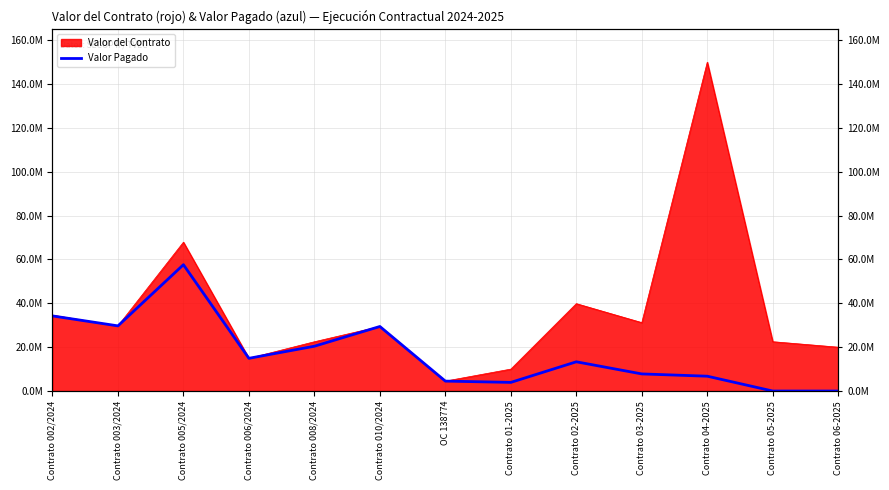

The value at Contrato 003/2024 is 39036427.9. True or false?

False